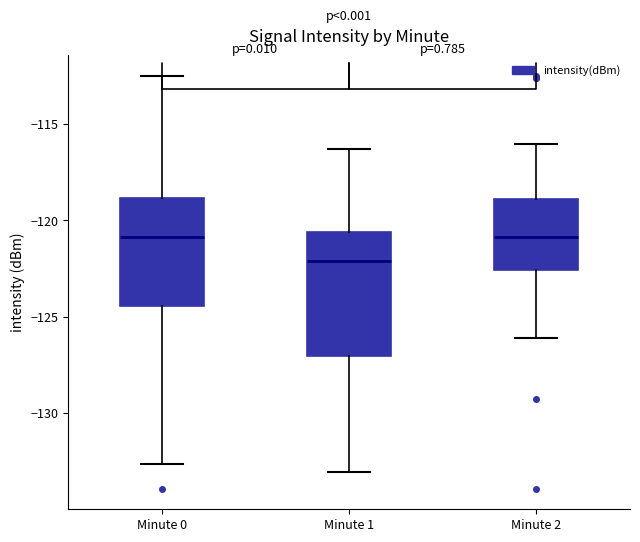

Reading left to right, read every box against the y-axis: the position of its median line, the range the box covers, and the ends of its whiskers. The values are not printed on the chart, so give them approximately, as read against the axis.

Minute 0: median -121.0, box -124.5 to -119.0, whiskers -132.5 to -112.5
Minute 1: median -122.0, box -127.0 to -120.5, whiskers -133.0 to -116.5
Minute 2: median -121.0, box -122.5 to -119.0, whiskers -126.0 to -116.0